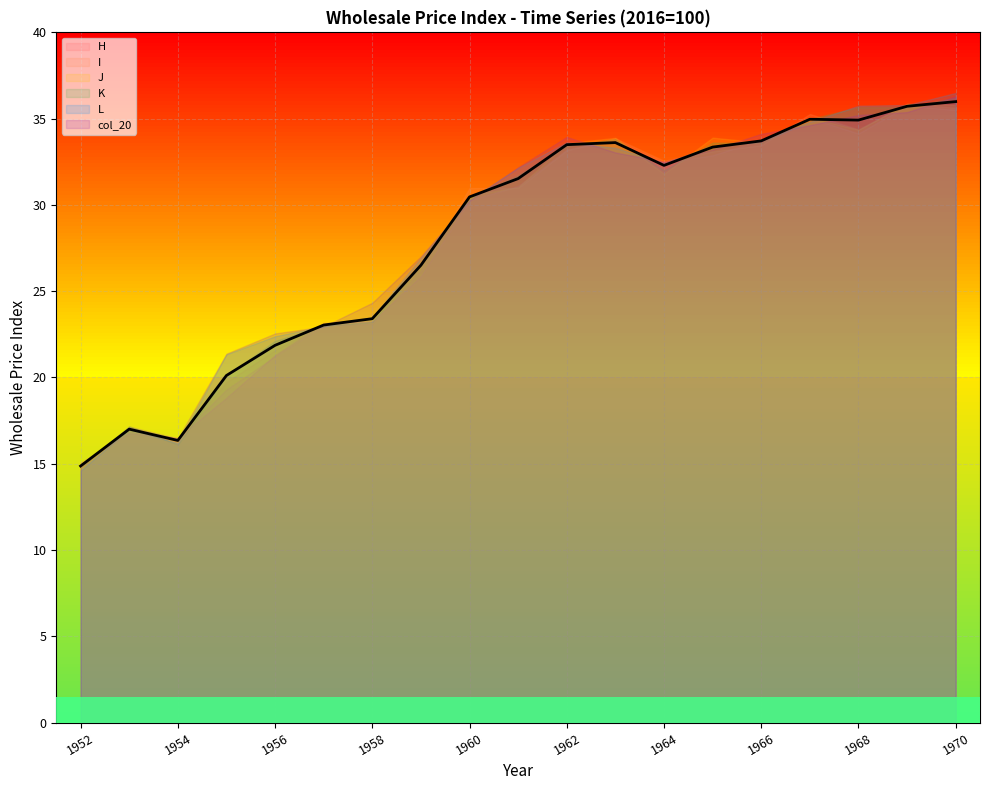

Is it true that K equals 24.3 at 1953?

False